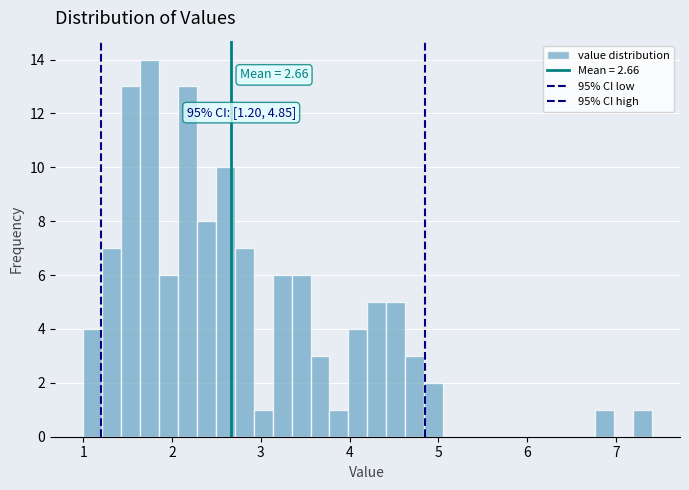

Read against the x-axis, roughly where is the centre of the tallest bar?

1.7